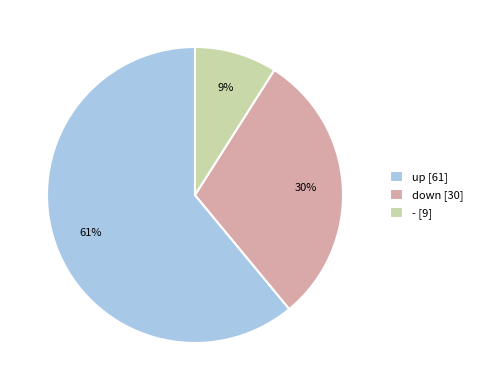

Rank the categories by value from highest to lowest.

up, down, -